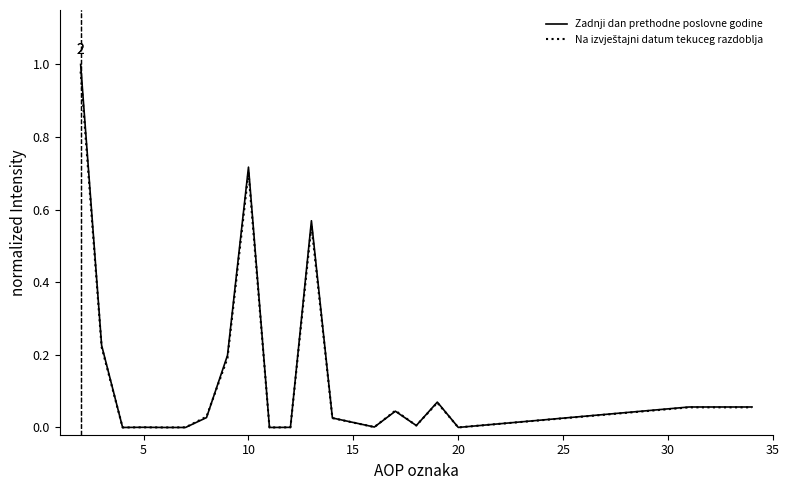

Which series has the largest range (max minus min)?

Zadnji dan prethodne poslovne godine